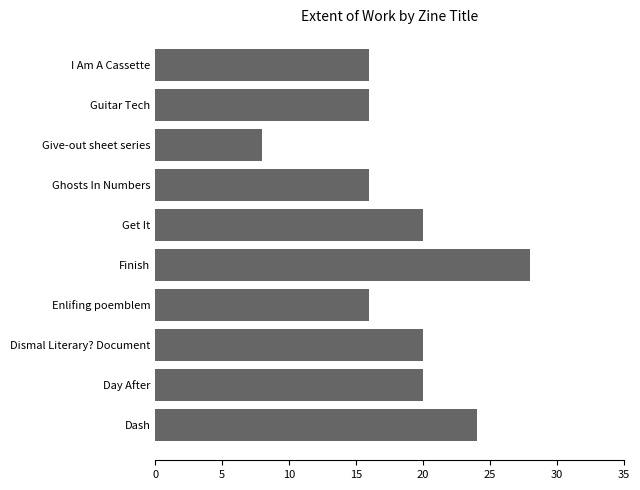

Are the bars grouped side by side (vs. stacked)?

No